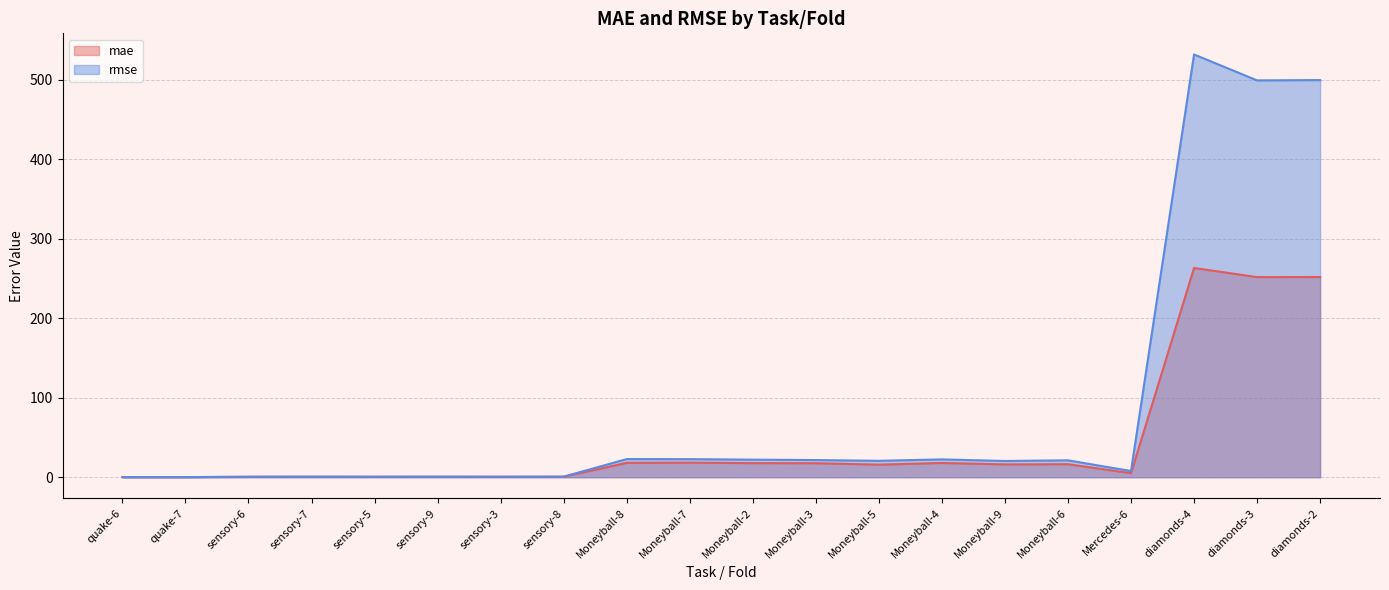

What value does the mae series have at Moneyball-4?

18.0